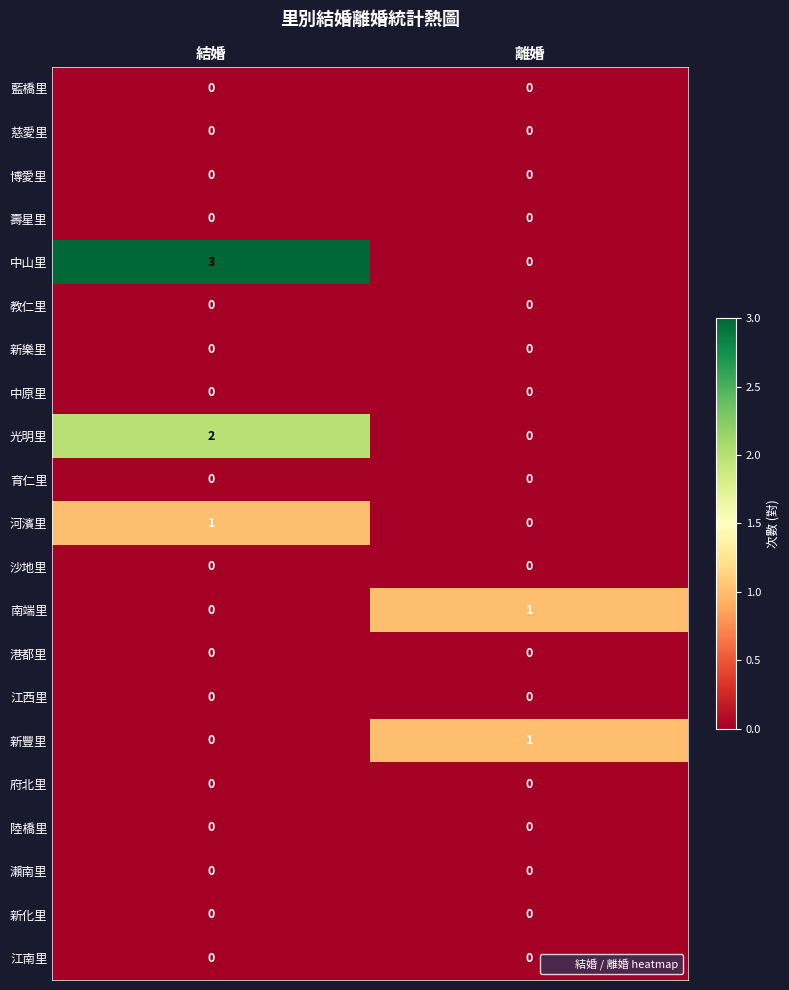

What is the greatest value displayed?

3